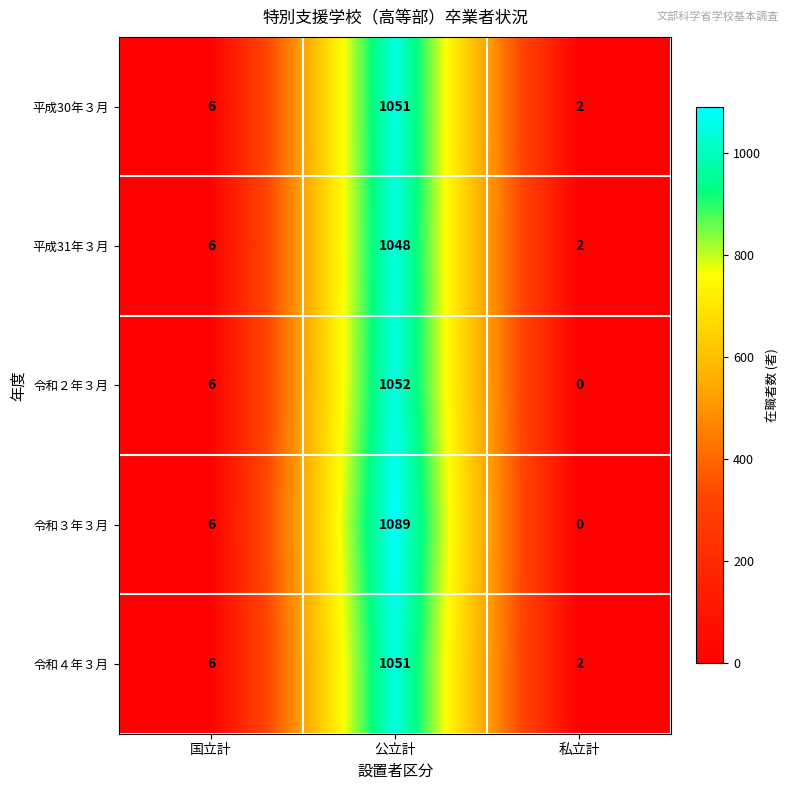

How many distinct data groups are displayed?

5